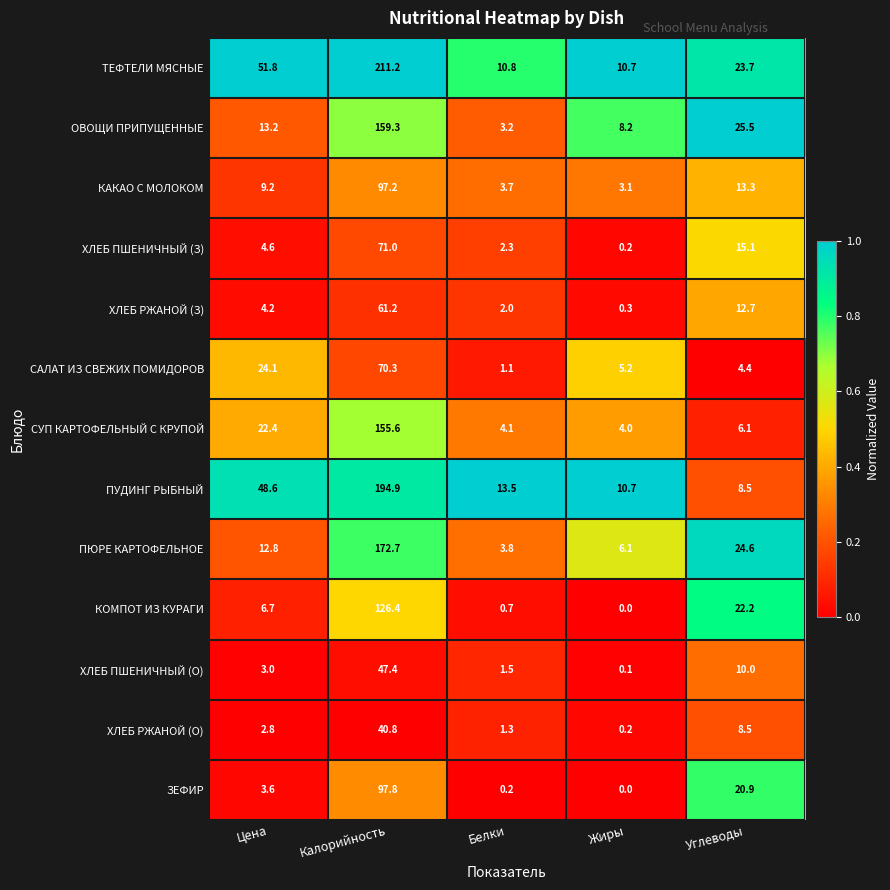

Which series has the largest total across all categories?

ТЕФТЕЛИ МЯСНЫЕ